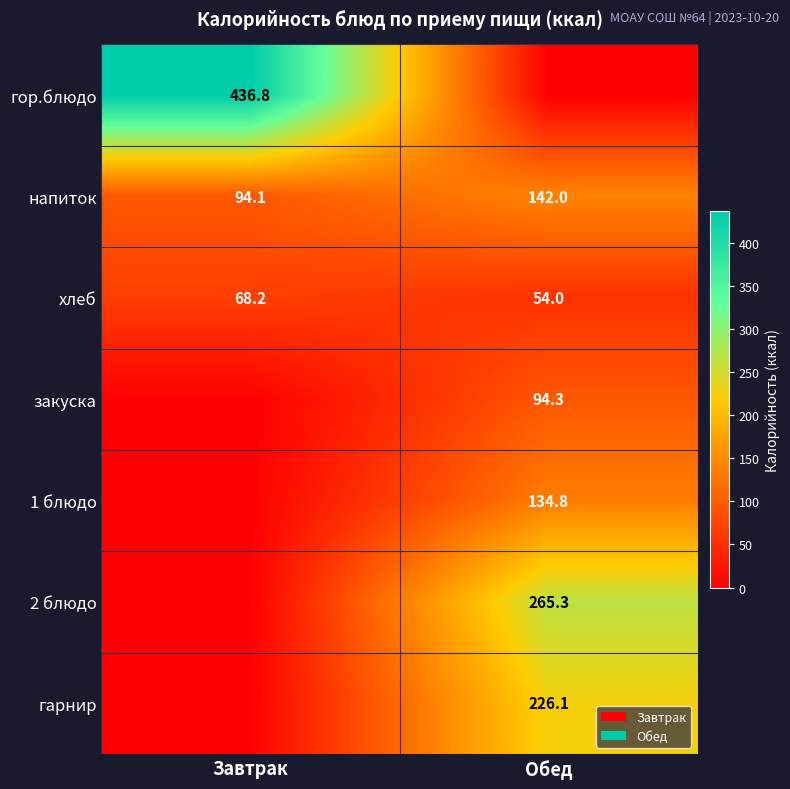

What is the sum of the напиток values at Завтрак and Обед?

236.1